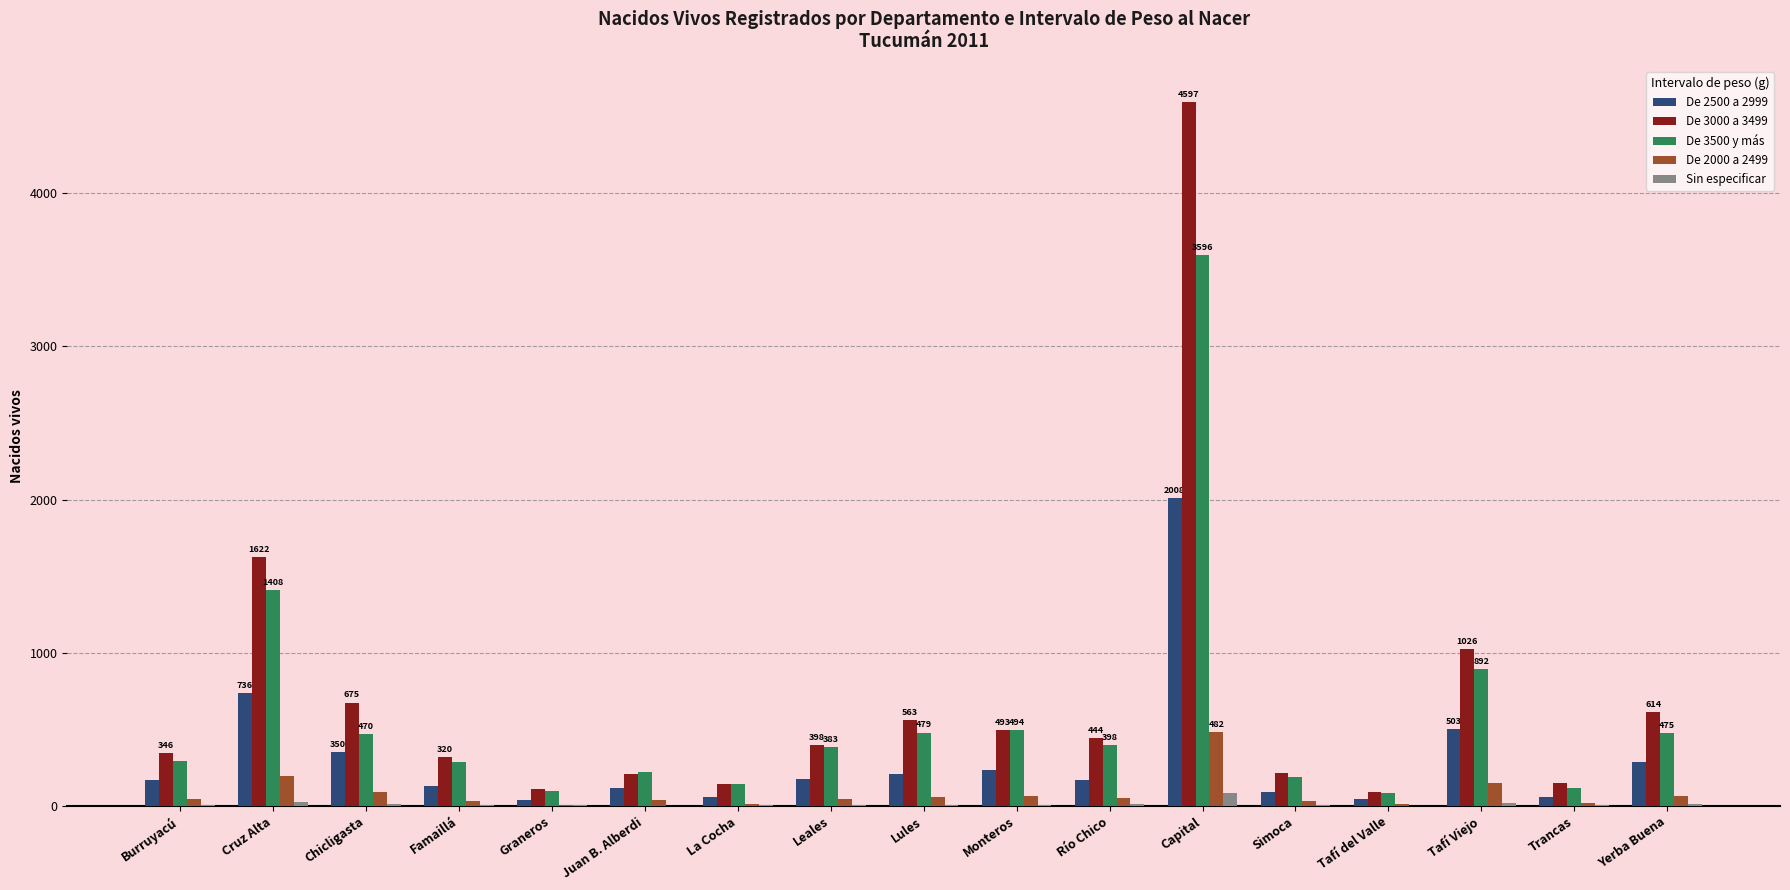

What is the difference between the De 2000 a 2499 values at Juan B. Alberdi and Leales?

9